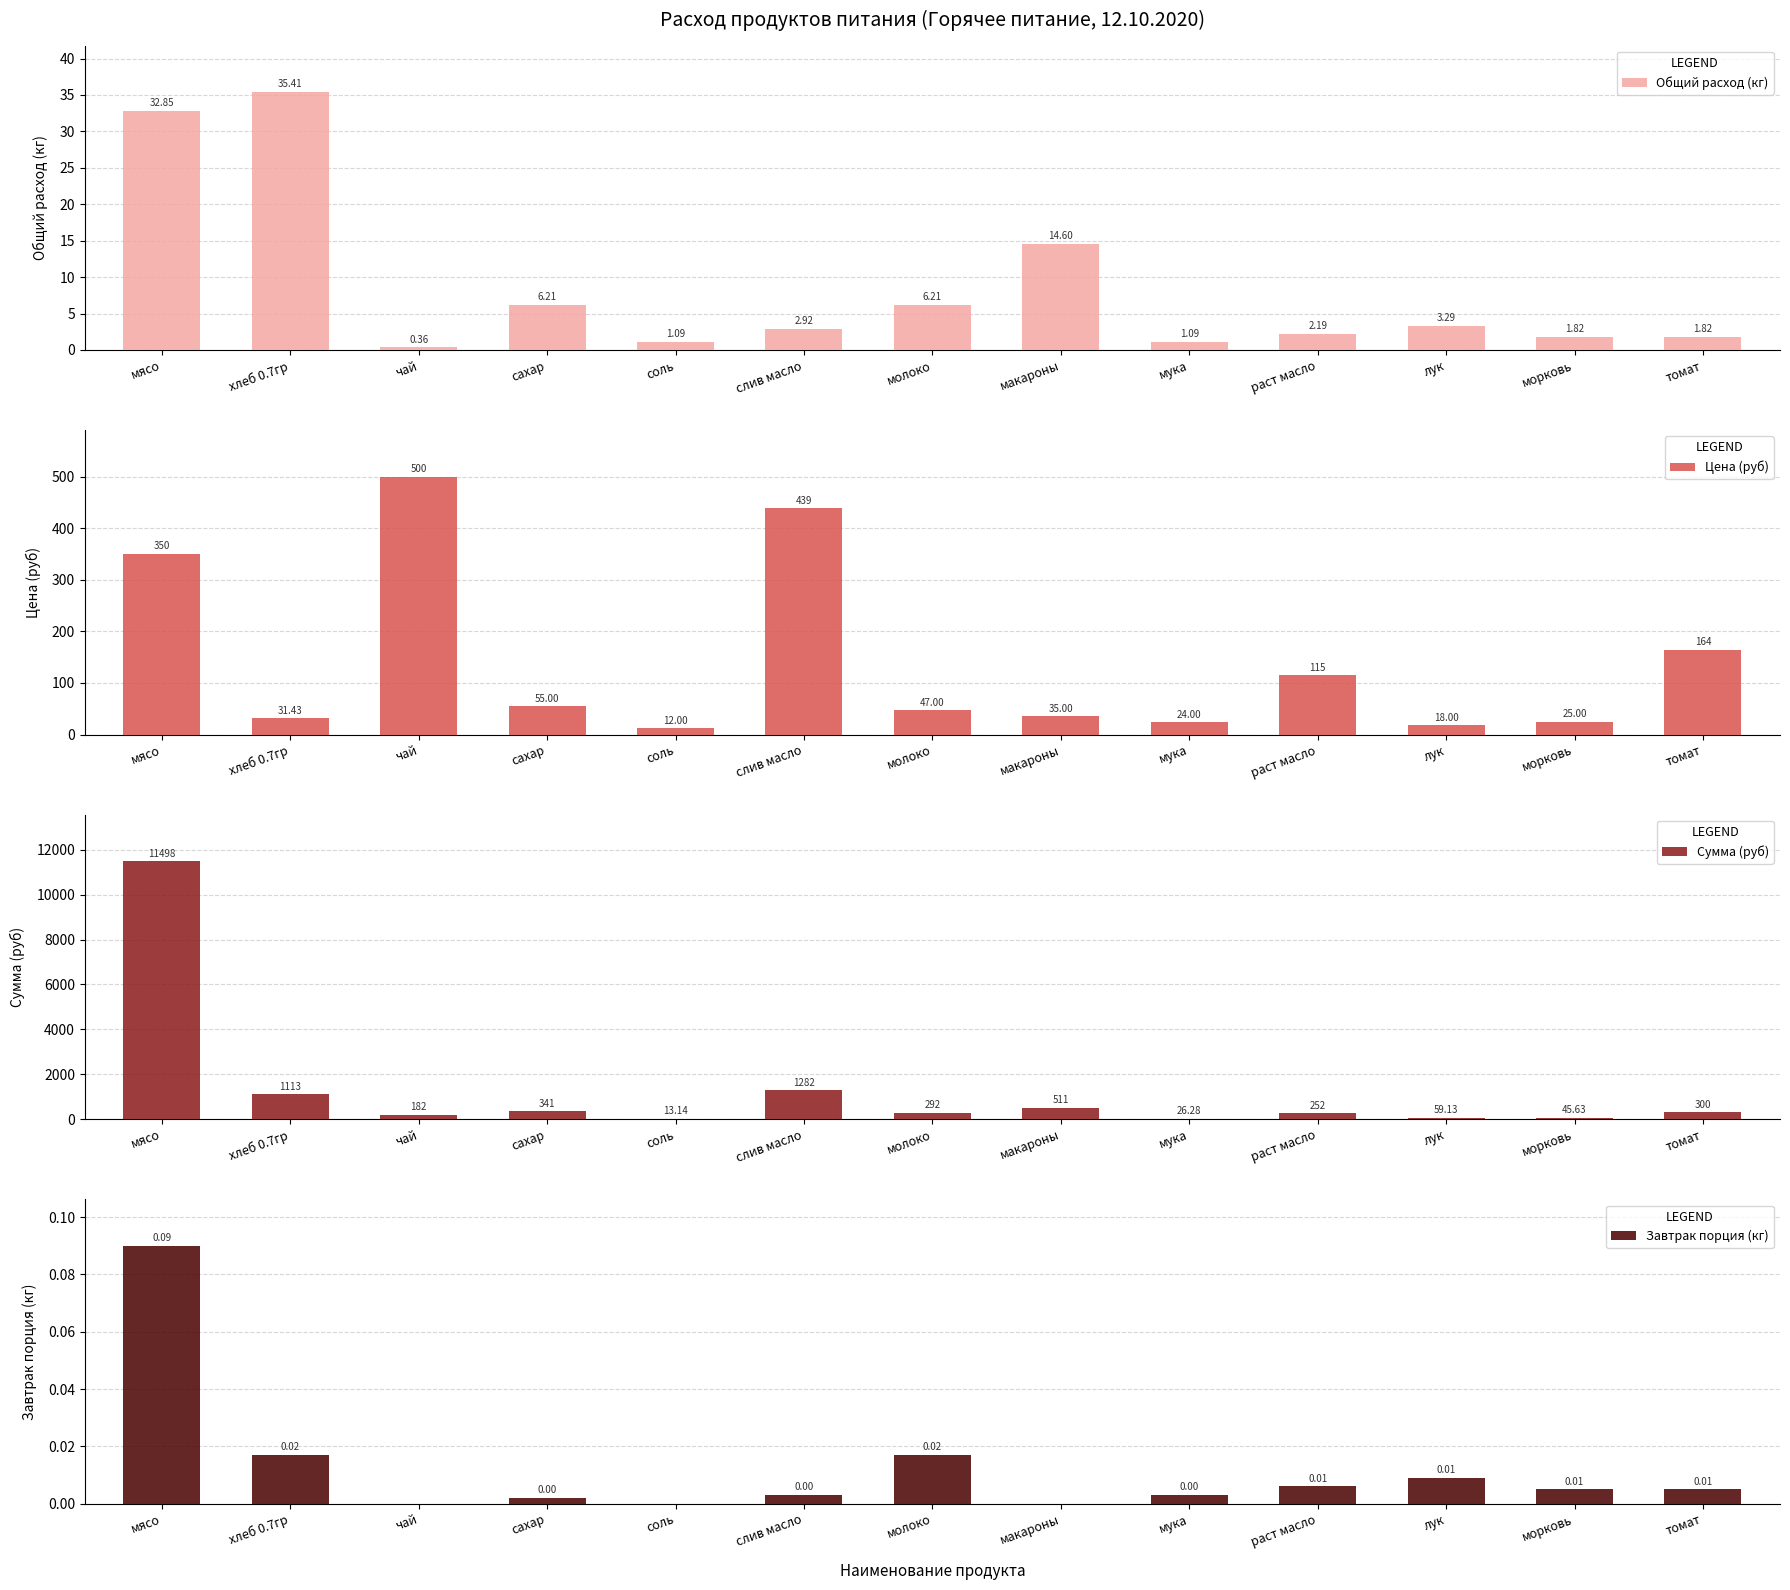

At how many categories does at least one series exceed 6344?

1